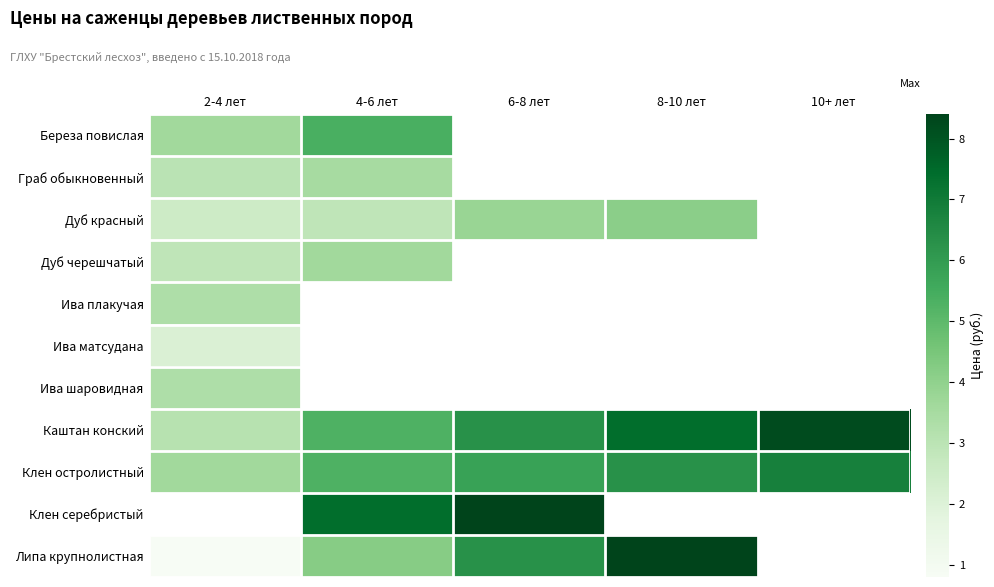

Between 2-4 лет and 6-8 лет, which series saw the biggest shift?

Липа крупнолистная